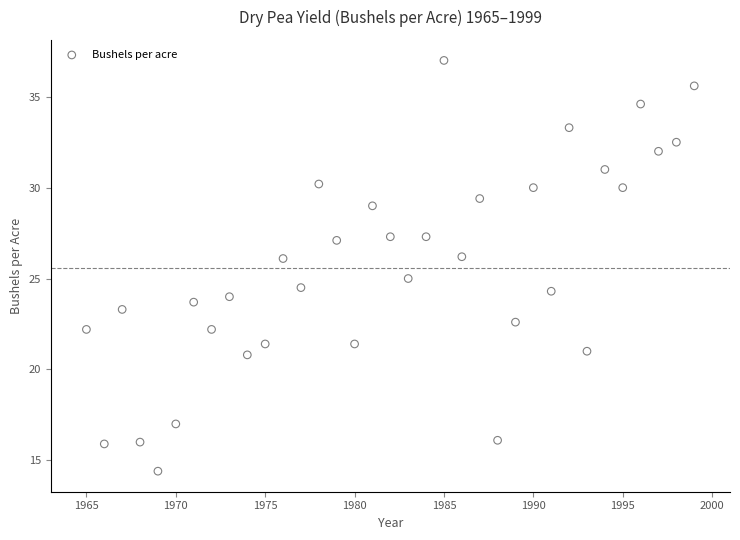

What is the range of Y values (max minus min)?

22.6